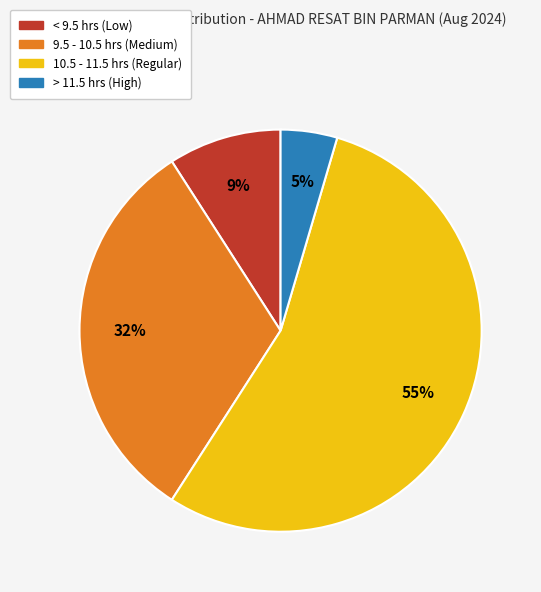

To the nearest percent, what is the difference between the largest and smallest slice percentages?

50%